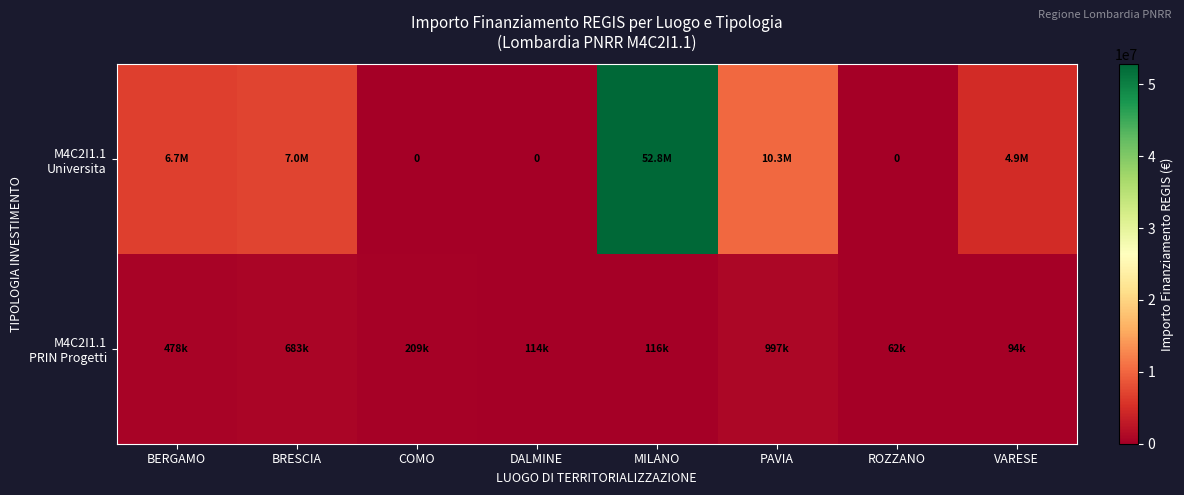

The value of M4C2I1.1 PRIN Progetti at ROZZANO is 17441.1. True or false?

False